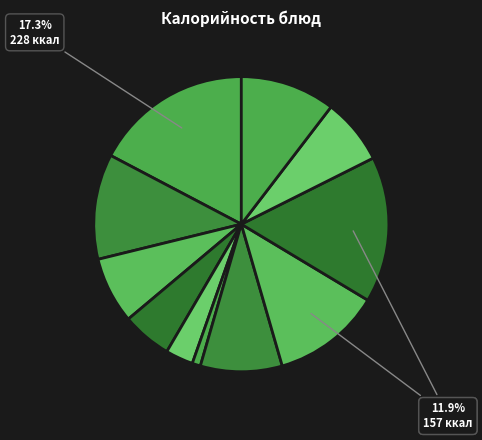

What is the largest slice in the pie chart?

каша молочная пшенная с маслом